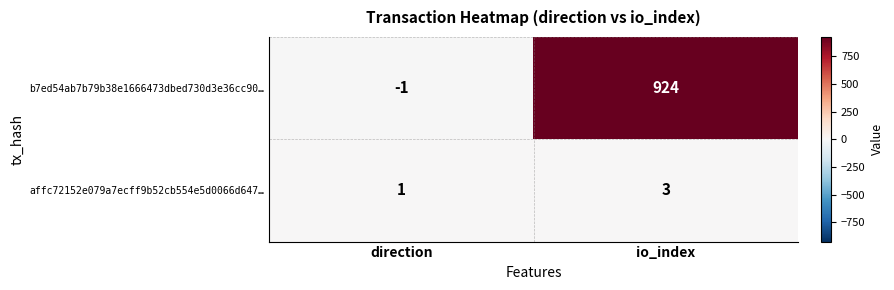

At how many categories does at least one series exceed 222?

1